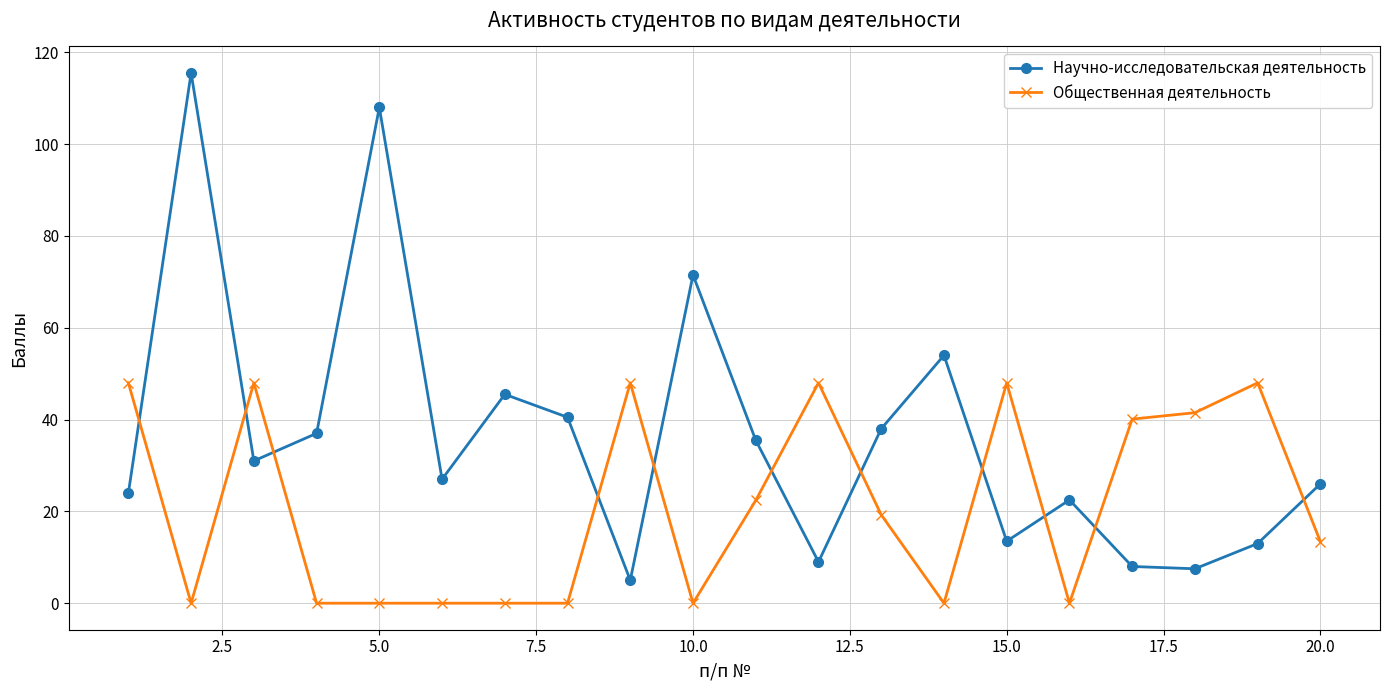

Which series has the largest range (max minus min)?

Научно-исследовательская деятельность